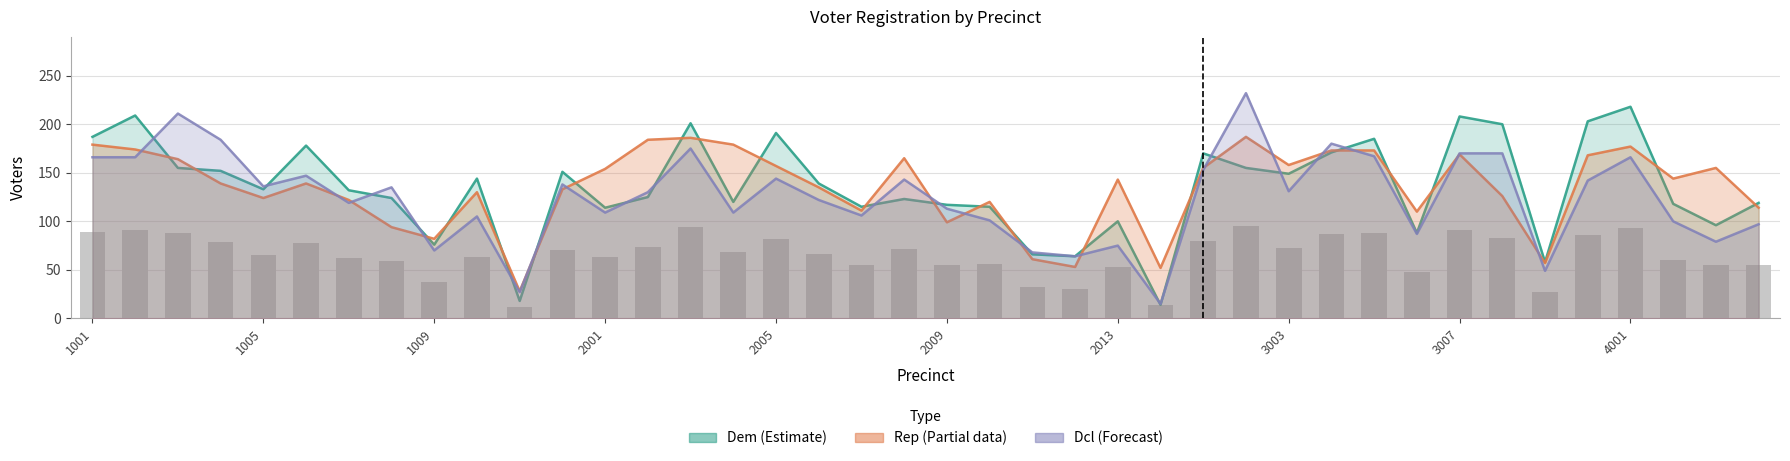

Rank the series by their maximum value, from highest to lowest.

Decline (Forecast), Dem (Estimate), Rep (Partial)